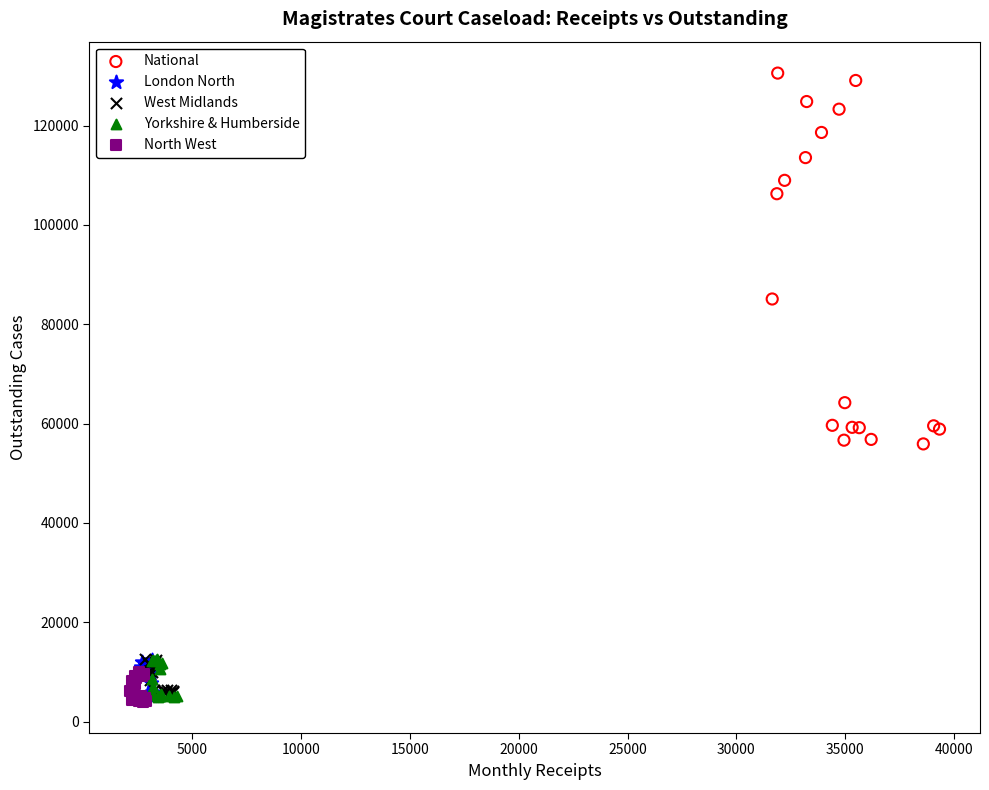

What are all the series names shown in the legend?

National, London North, West Midlands, Yorkshire & Humberside, North West